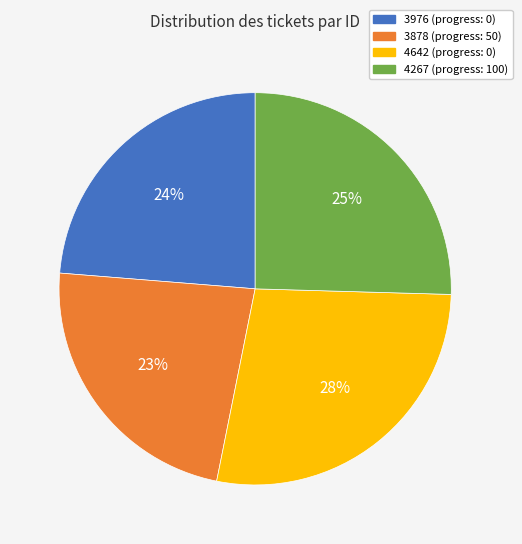

Rank the categories by value from lowest to highest.

3878, 3976, 4267, 4642